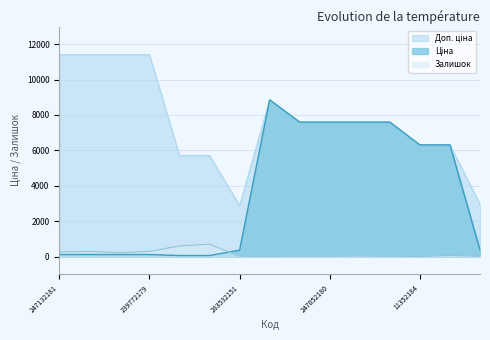

True or false: Доп. ціна and Залишок cross at least once.

False